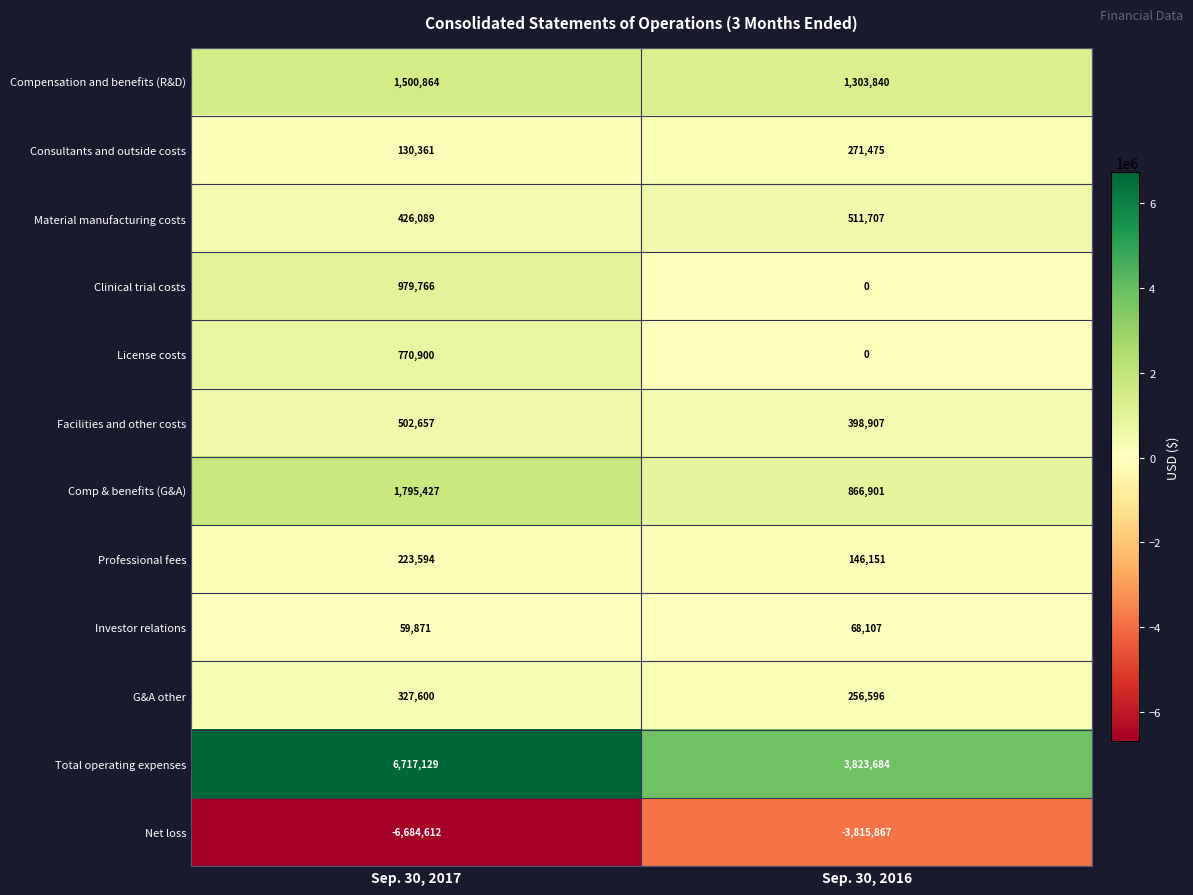

At which category is the sum across all series the highest?

Sep. 30, 2017